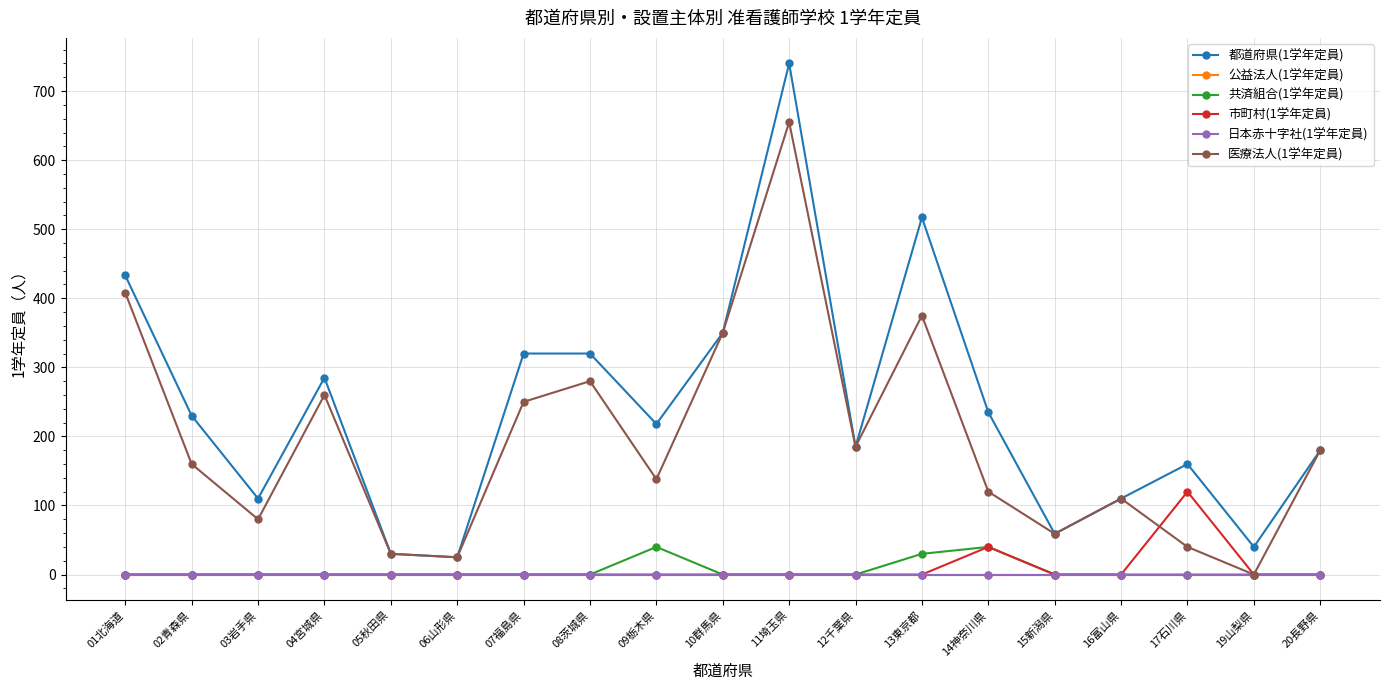

Reading right to left, list all the values displayed in this chart.

都道府県(1学年定員): 180	40	160	110	59	235	517	185	740	350	218	320	320	25	30	285	110	230	433
公益法人(1学年定員): 0	0	0	0	0	0	0	0	0	0	0	0	0	0	0	0	0	0	0
共済組合(1学年定員): 0	0	0	0	0	40	30	0	0	0	40	0	0	0	0	0	0	0	0
市町村(1学年定員): 0	0	120	0	0	40	0	0	0	0	0	0	0	0	0	0	0	0	0
日本赤十字社(1学年定員): 0	0	0	0	0	0	0	0	0	0	0	0	0	0	0	0	0	0	0
医療法人(1学年定員): 180	0	40	110	59	120	375	185	655	350	138	280	250	25	30	260	80	160	408